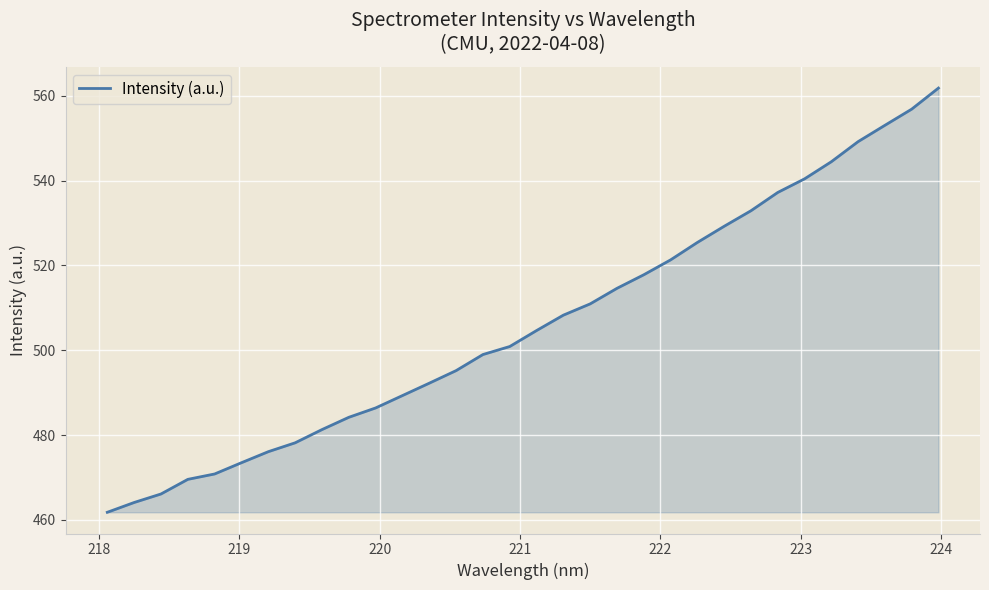

What is the smallest value displayed?

461.8